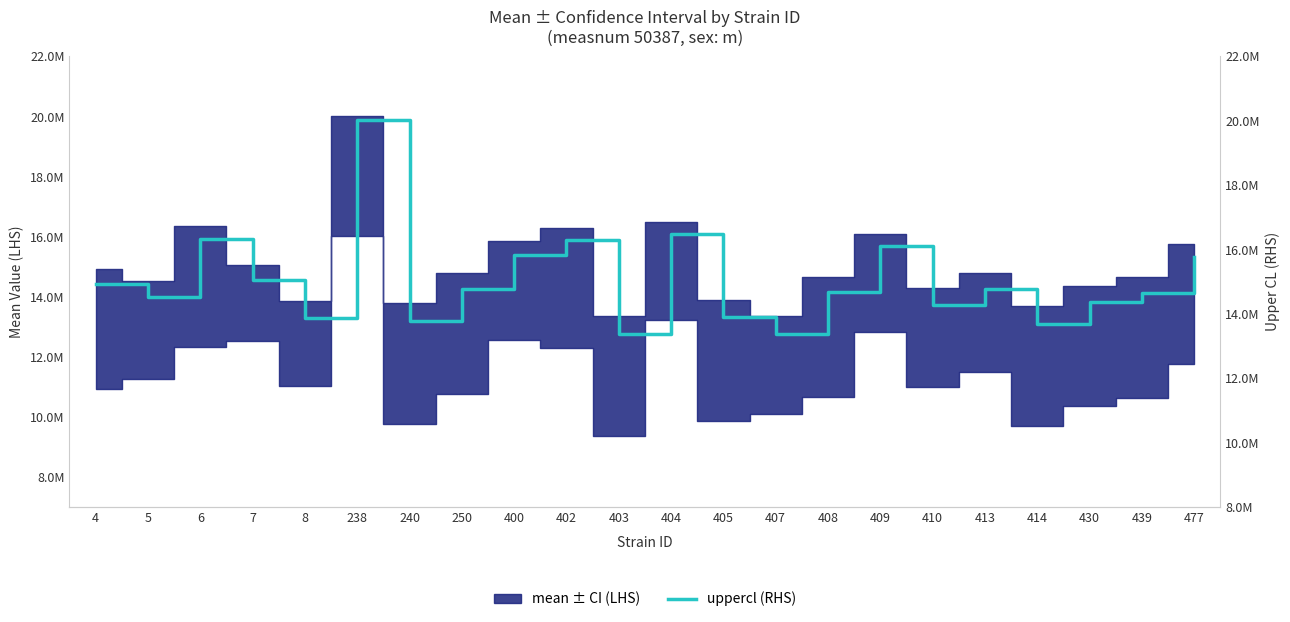

Where is the first local maximum?

6